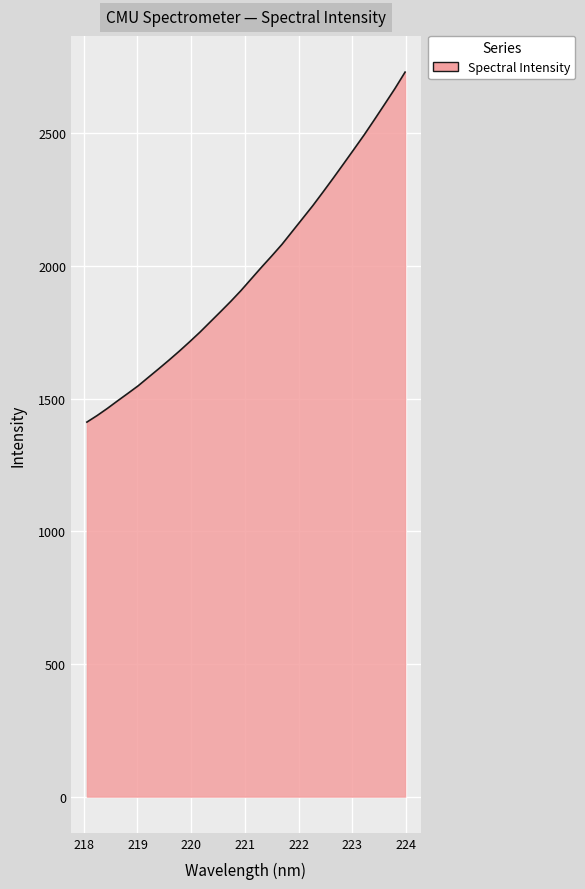

What is the greatest value displayed?

2730.5